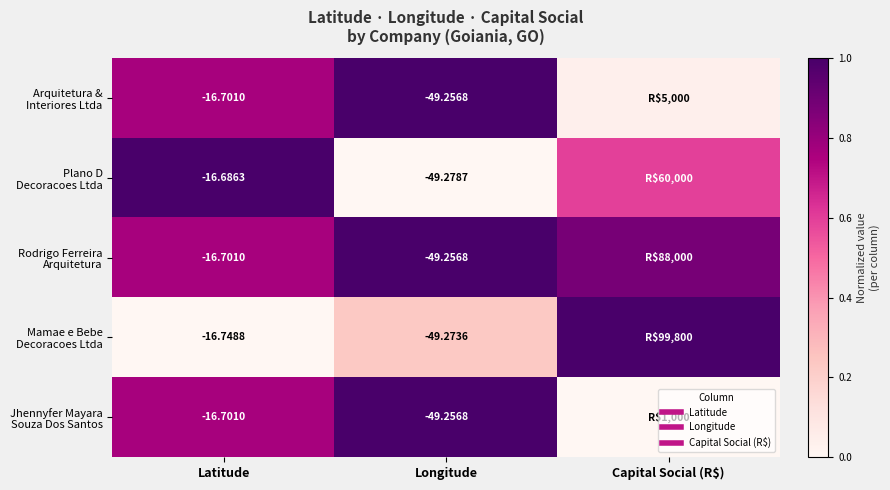

How many series are shown in this chart?

5